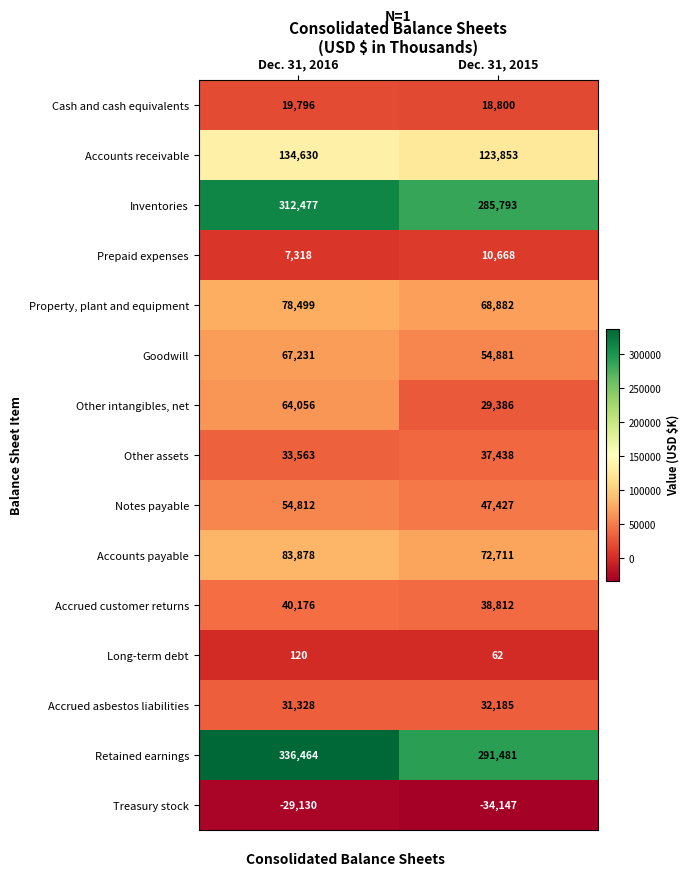

The Inventories series shows 312477 at Dec. 31, 2016. True or false?

True